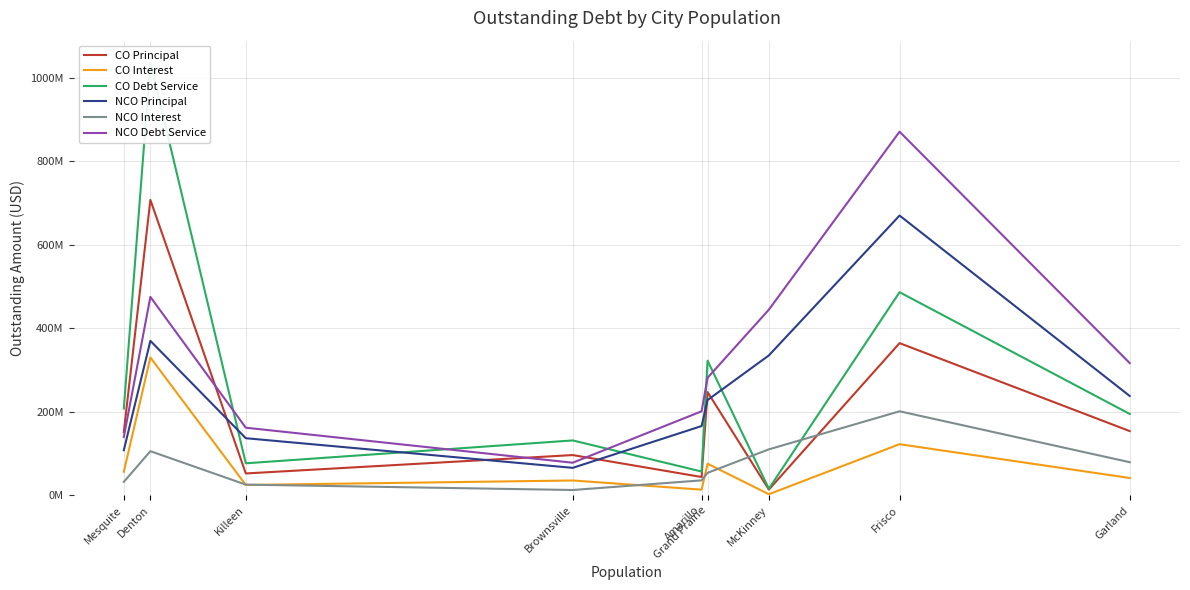

What is the spread (max minus min) of values at Mesquite?

175772566.4